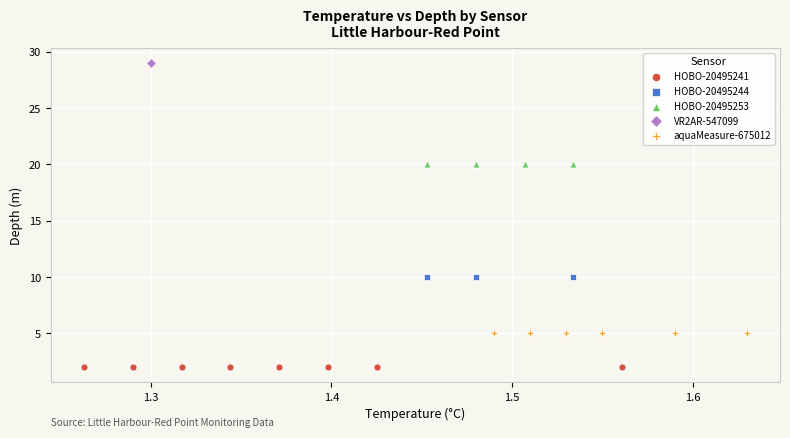

Which series contains the highest Y value?

VR2AR-547099